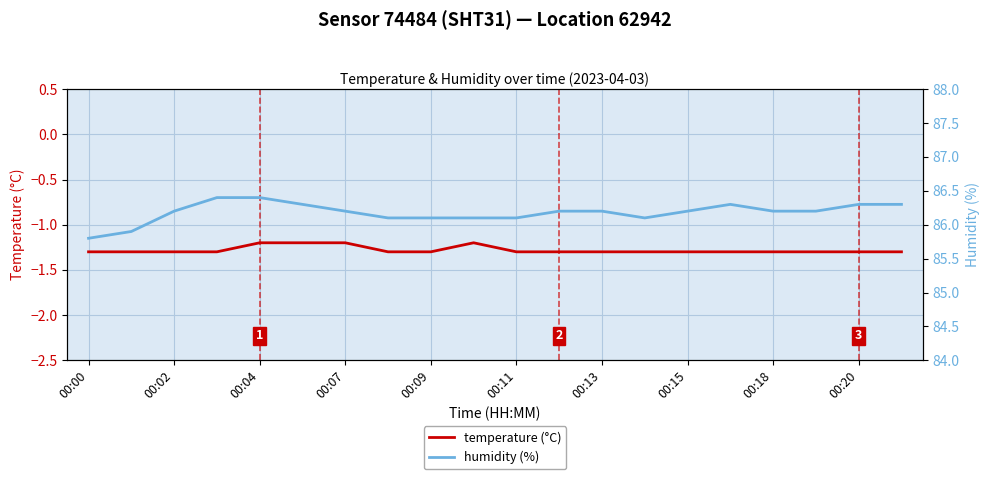

True or false: humidity (%) and temperature (°C) intersect in this chart.

False